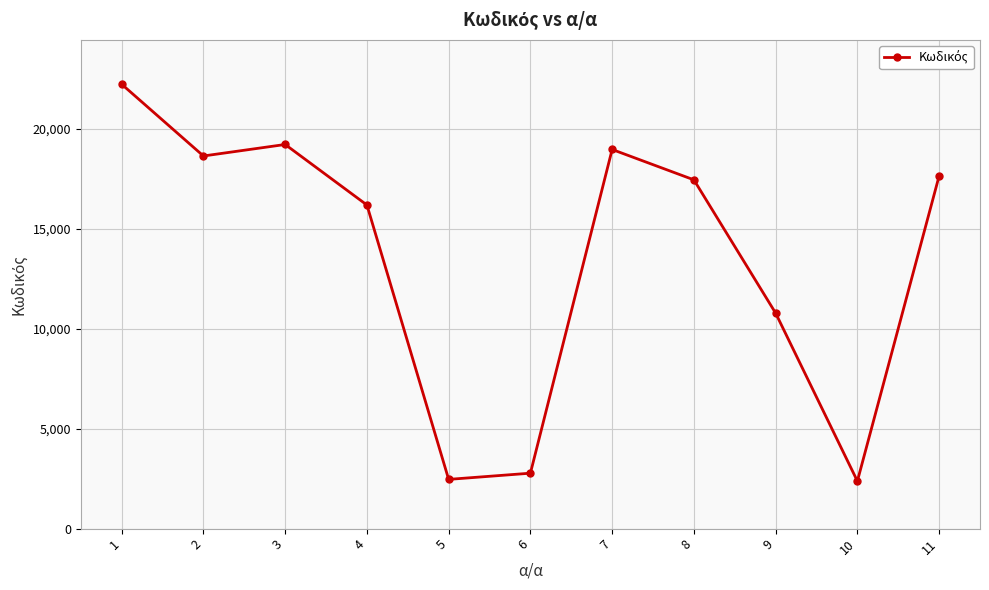

What is the value of the 10th point from the left?

2376